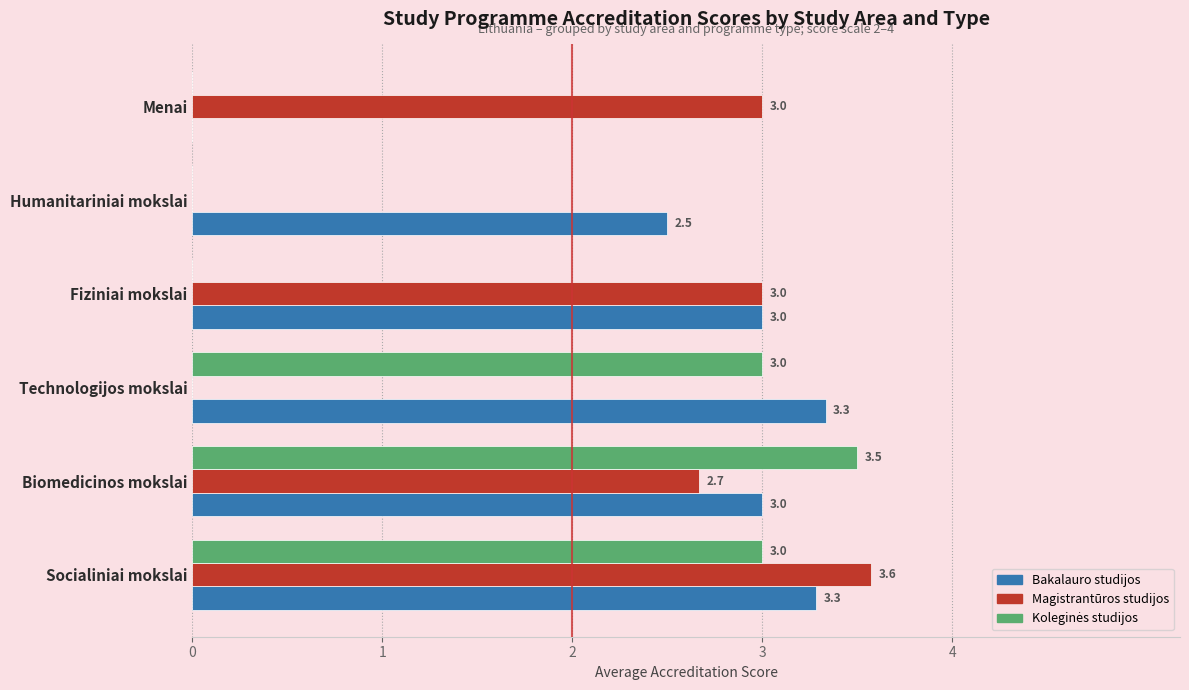

What is the greatest value displayed?

3.6